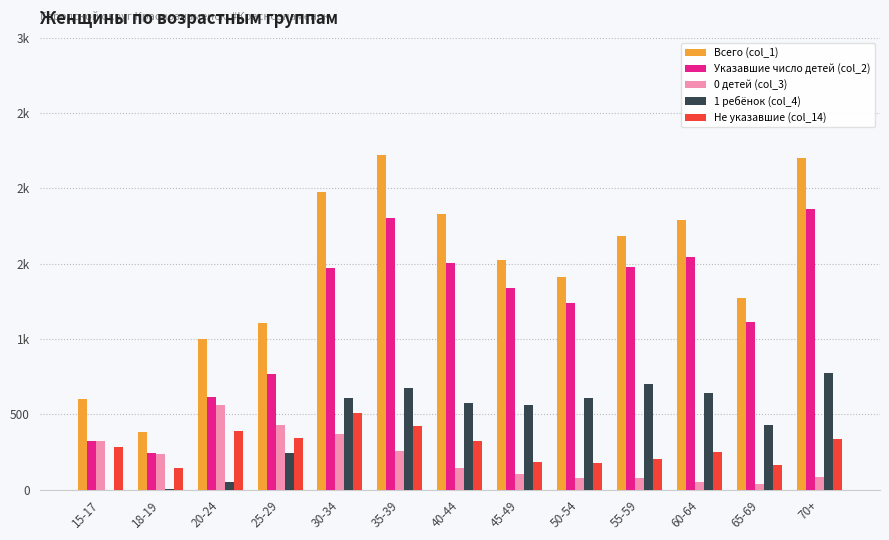

What is the highest value of the Всего (col_1) series?

2222